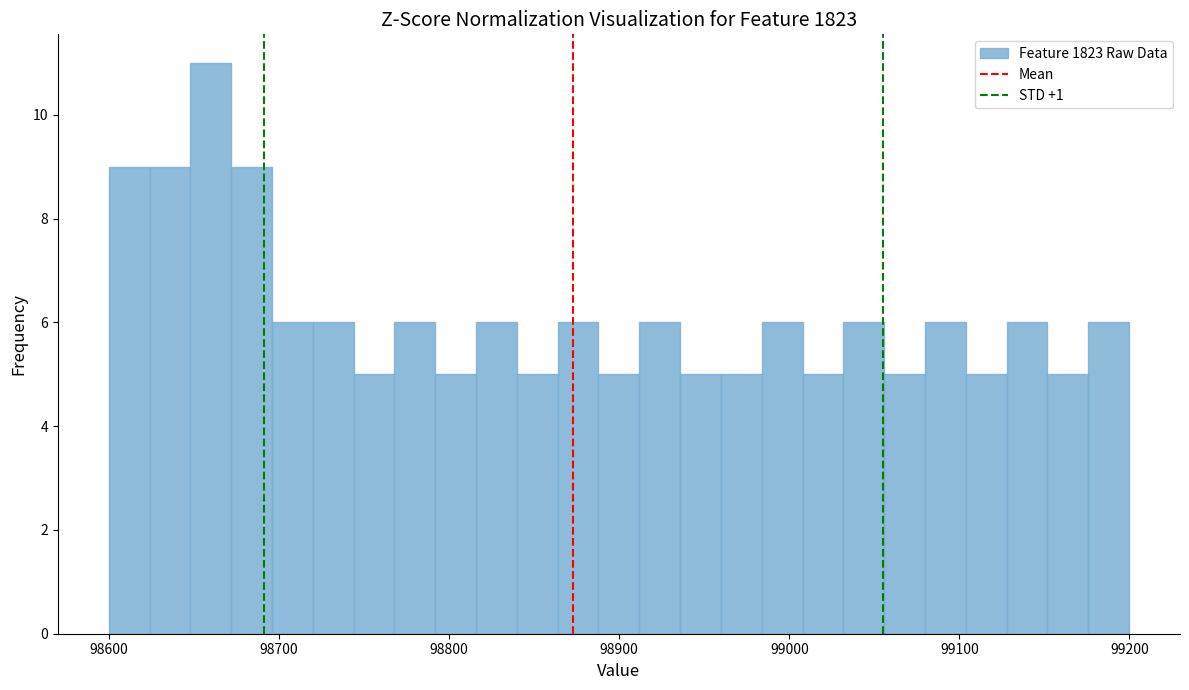

Read against the x-axis, roughly where is the centre of the tallest bar?

98660